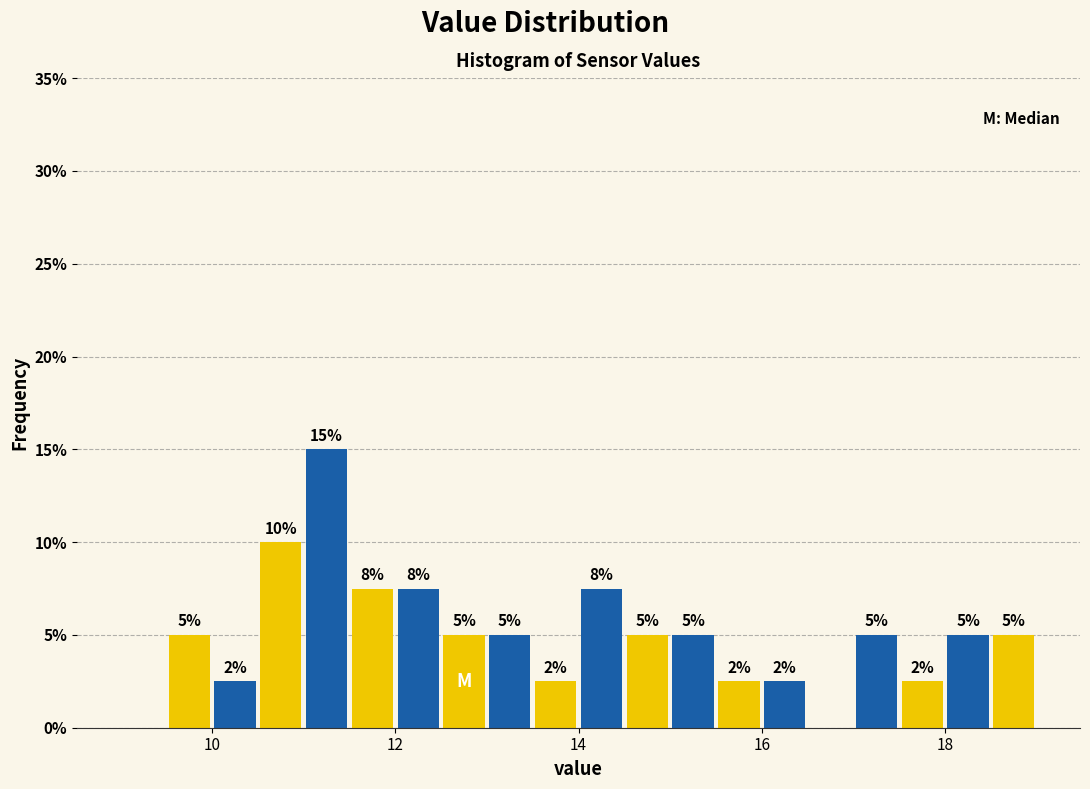

Around what value on the x-axis is the tallest bar? Give the approximate position of its centre, as read against the axis.

11.2